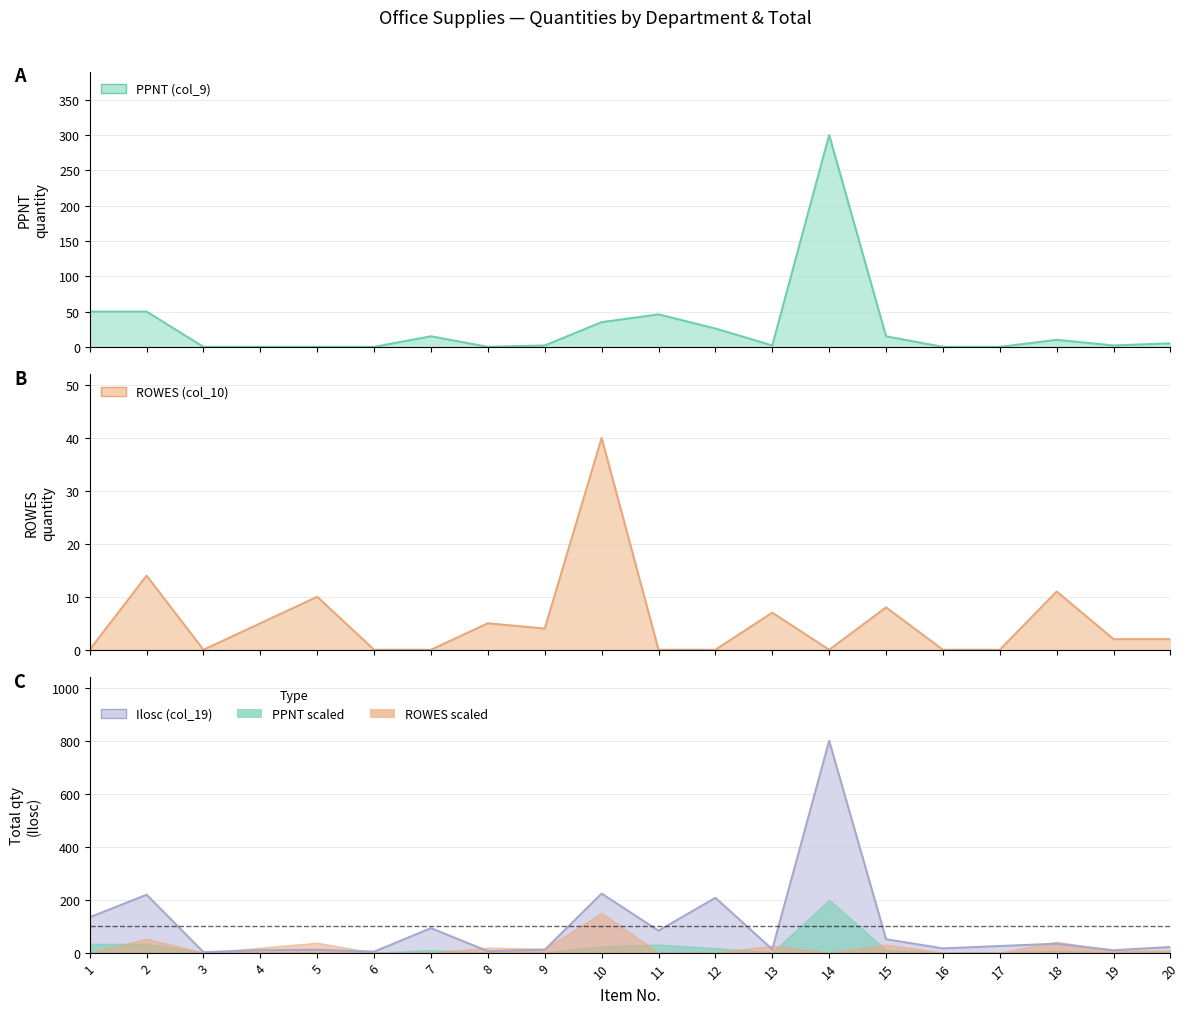

True or false: Ilosc (col_19) and ROWES (col_10) intersect in this chart.

False